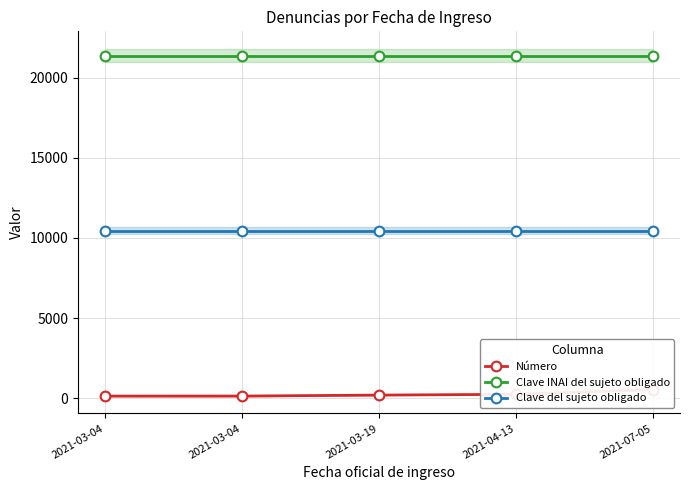

Which series has the largest total across all categories?

Clave INAI del sujeto obligado